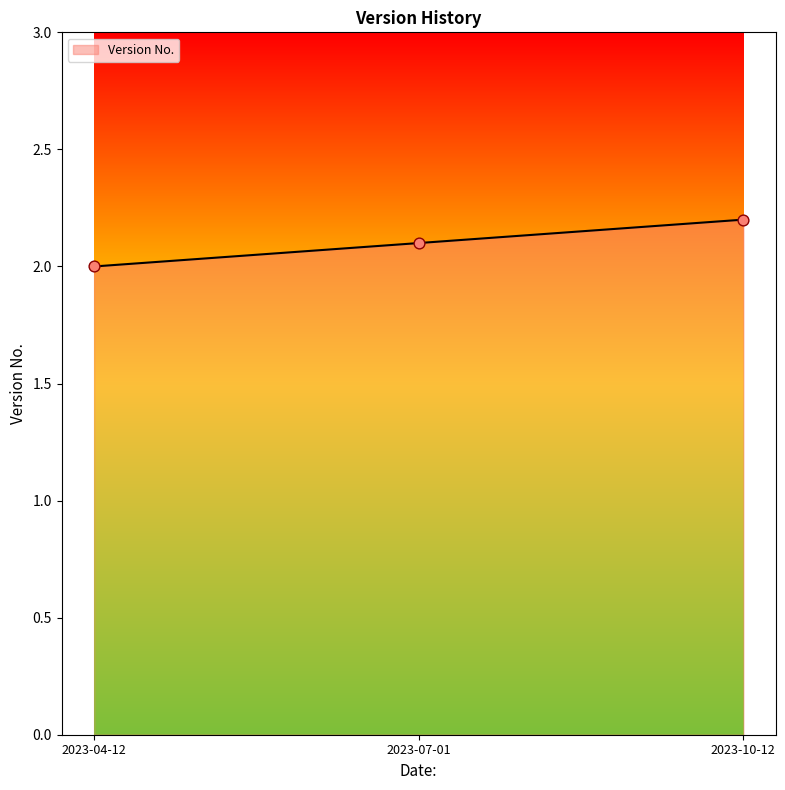

What is the ratio of the value at 2023-10-12 to the value at 2023-07-01?

1.0